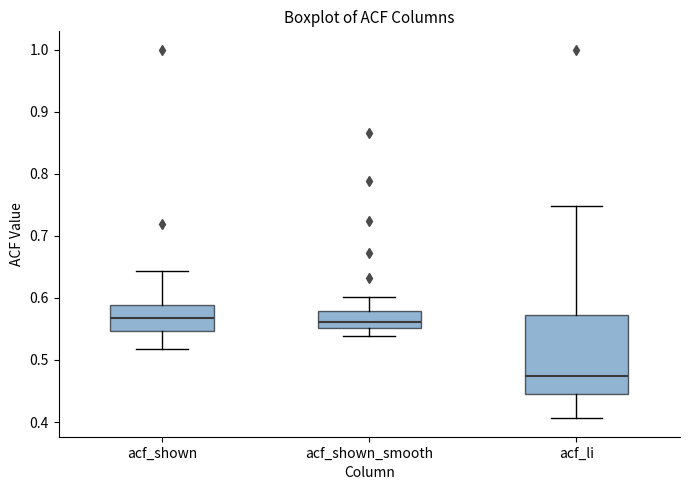

Which box is the tallest, from its lower edge to its upper edge?

acf_li